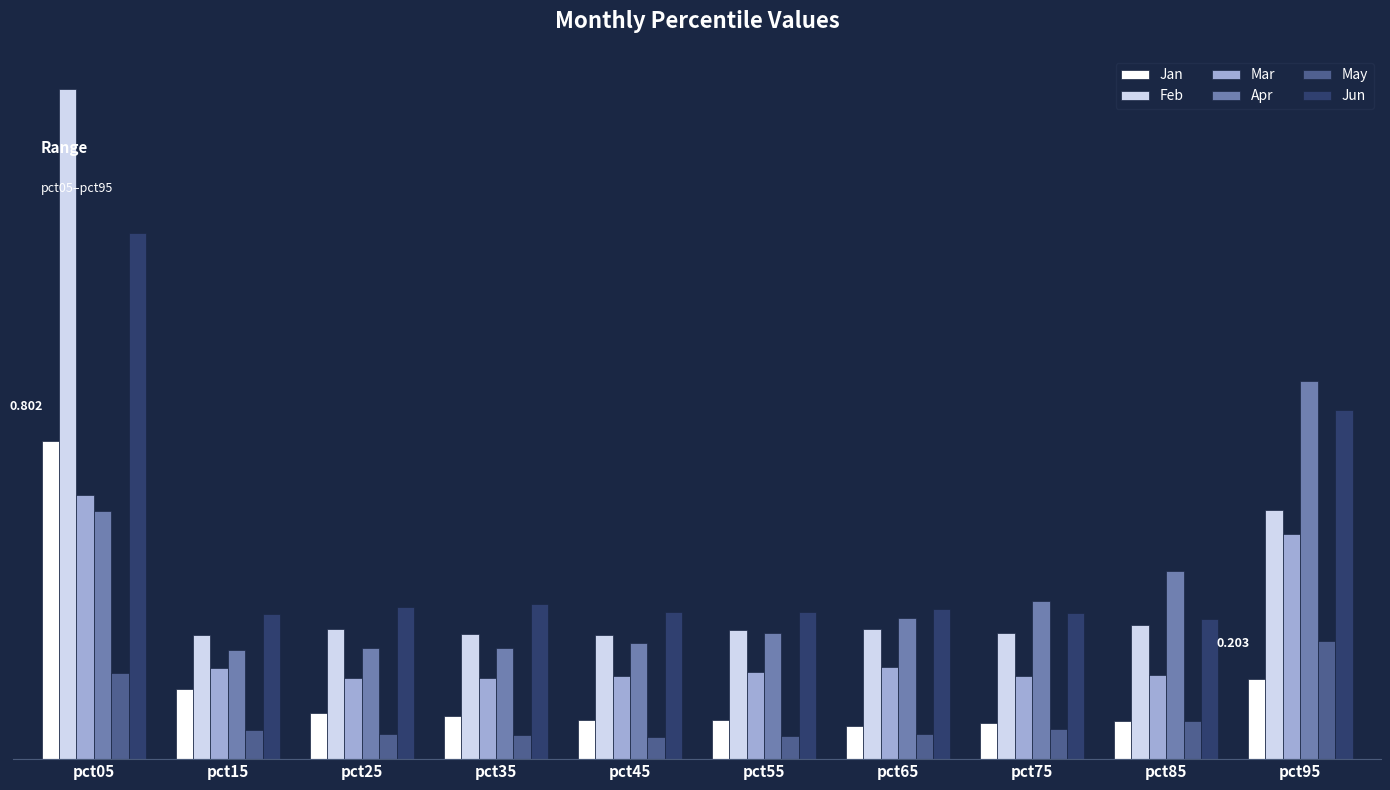

Which series changed the most between pct15 and pct25?

Jan